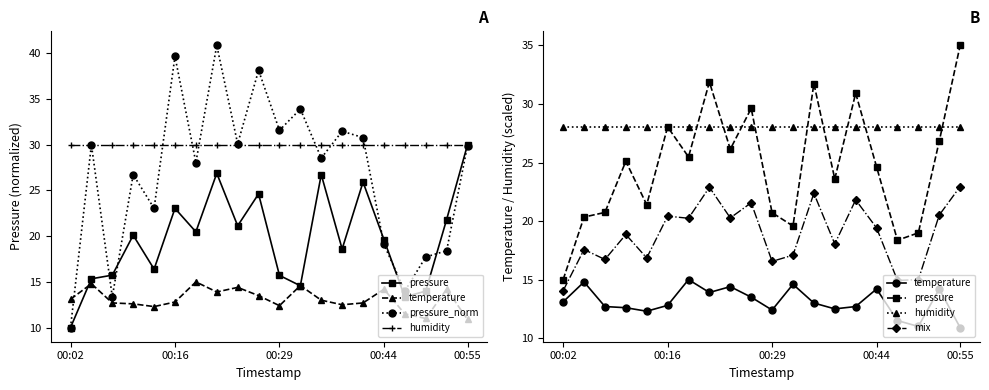

What is the difference between the second highest and minimum values in the pressure series?

16.9